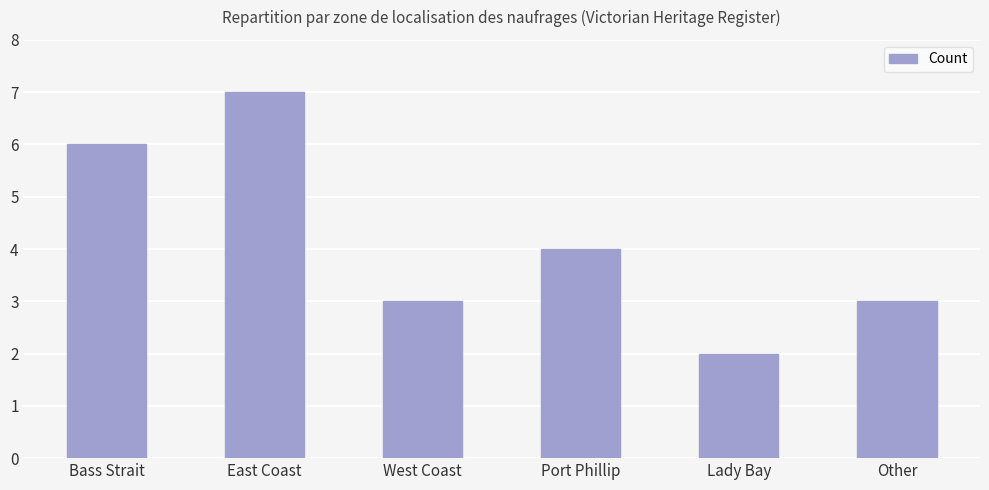

What is the greatest value displayed?

7